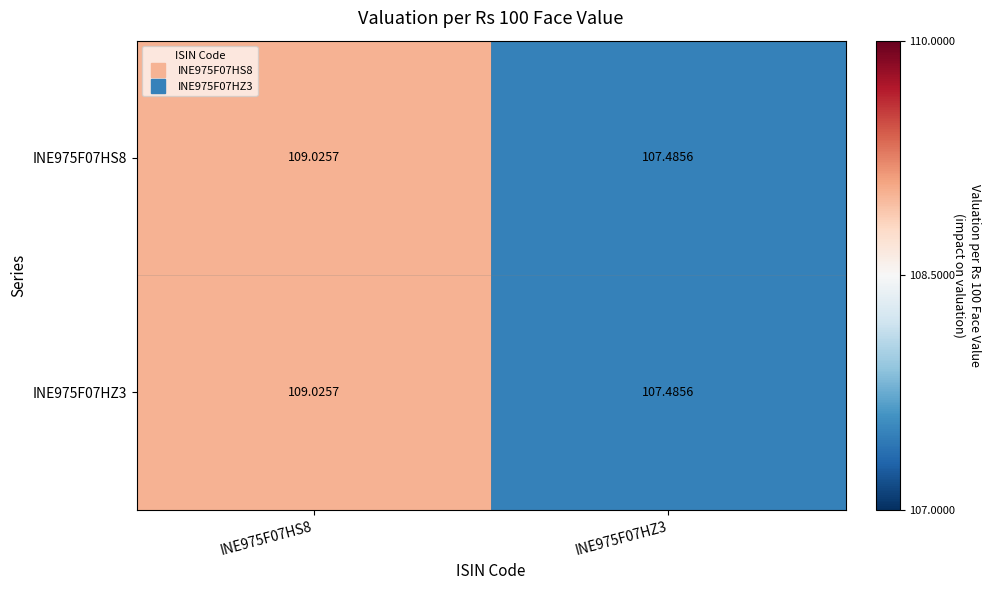

How many data points in INE975F07HZ3 are above 109?

1